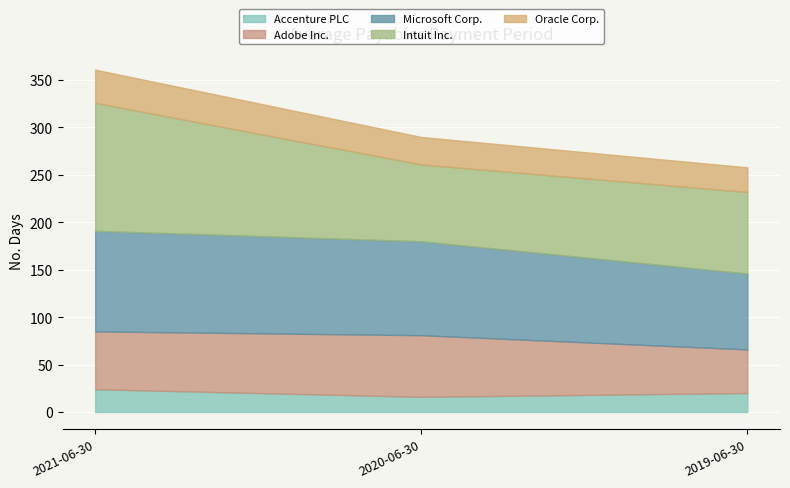

Rank the series at 2019-06-30 from highest to lowest value.

Intuit Inc., Microsoft Corp., Adobe Inc., Oracle Corp., Accenture PLC